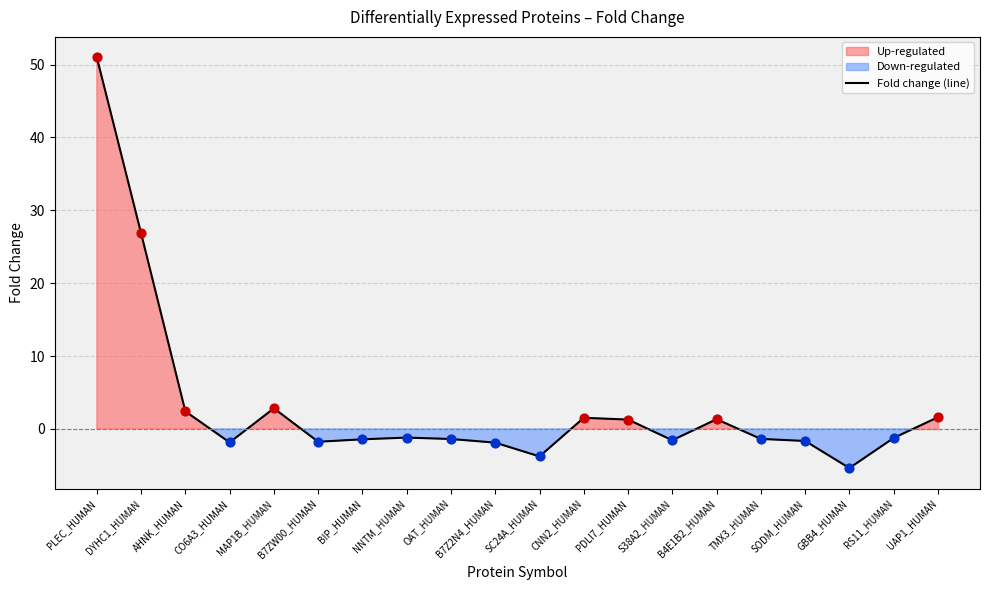

What is the change in value from AHNK_HUMAN to B7Z2N4_HUMAN?

-4.3